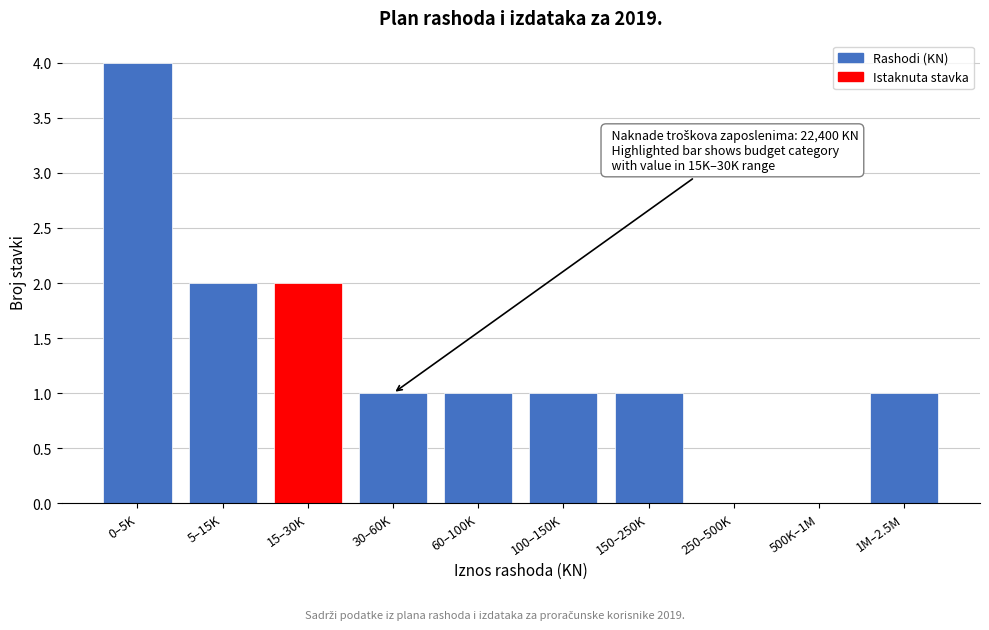

Reading right to left, list all the values displayed in this chart.

1M–2.5M=1	500K–1M=0	250–500K=0	150–250K=1	100–150K=1	60–100K=1	30–60K=1	15–30K=2	5–15K=2	0–5K=4